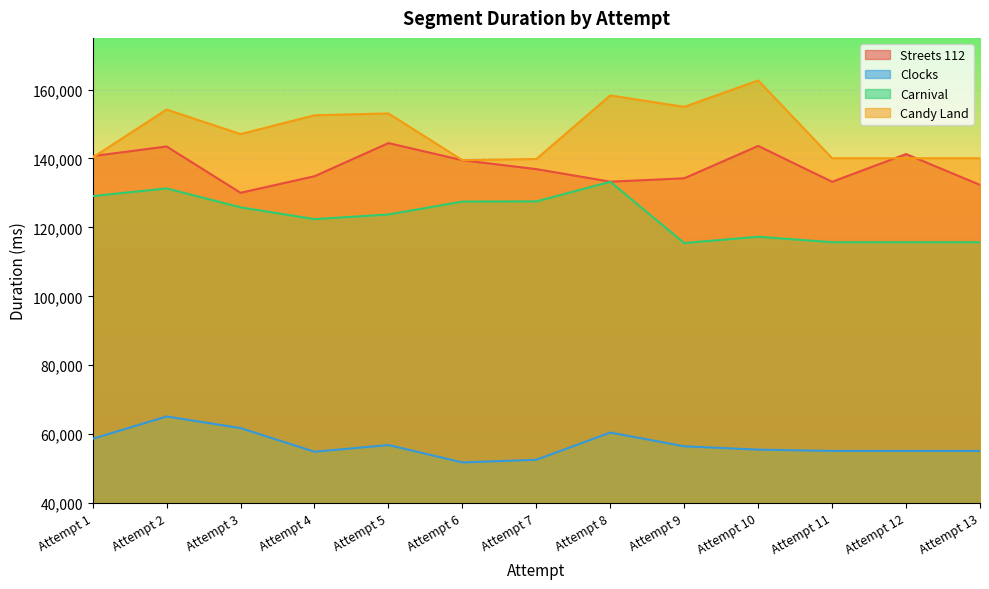

What is the lowest value of the Streets 112 series?

130048